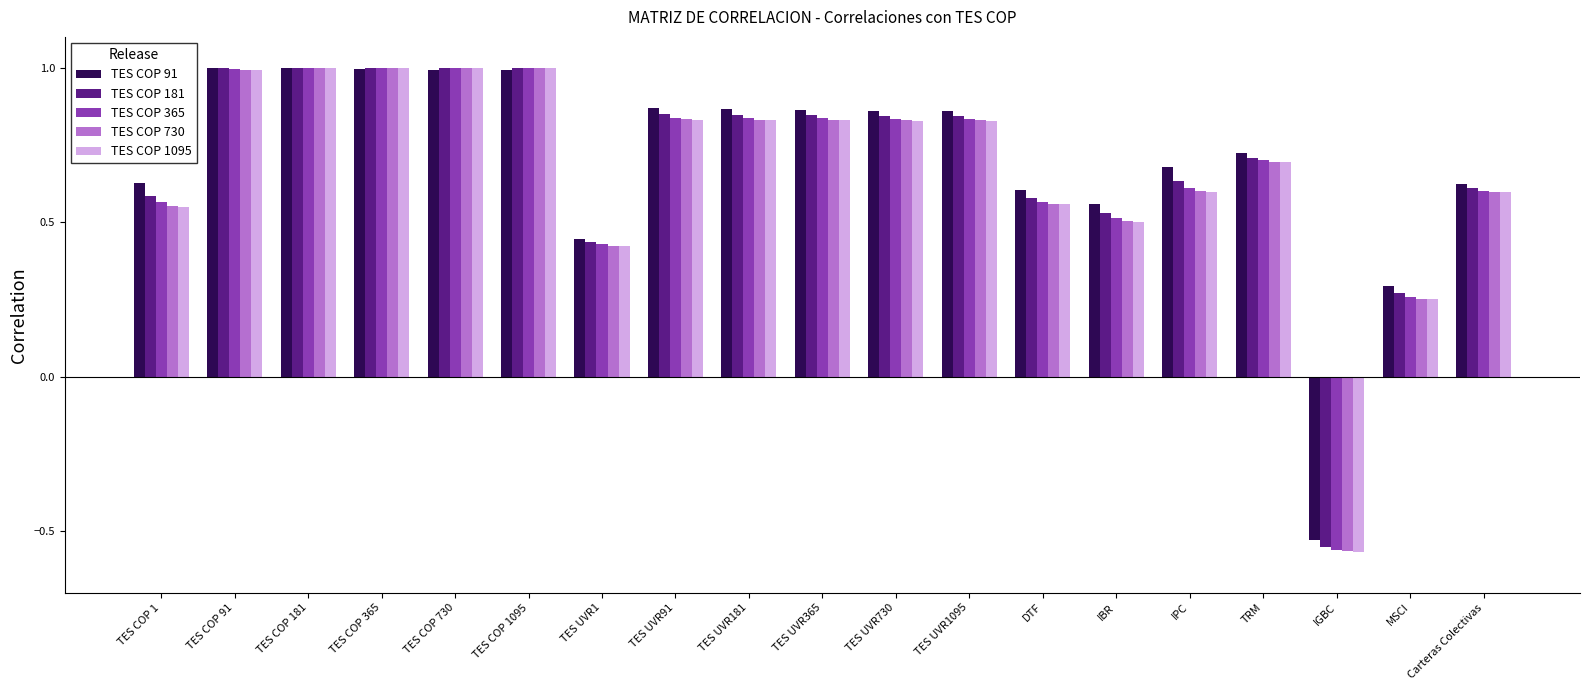

Which series has the largest range (max minus min)?

TES COP 1095